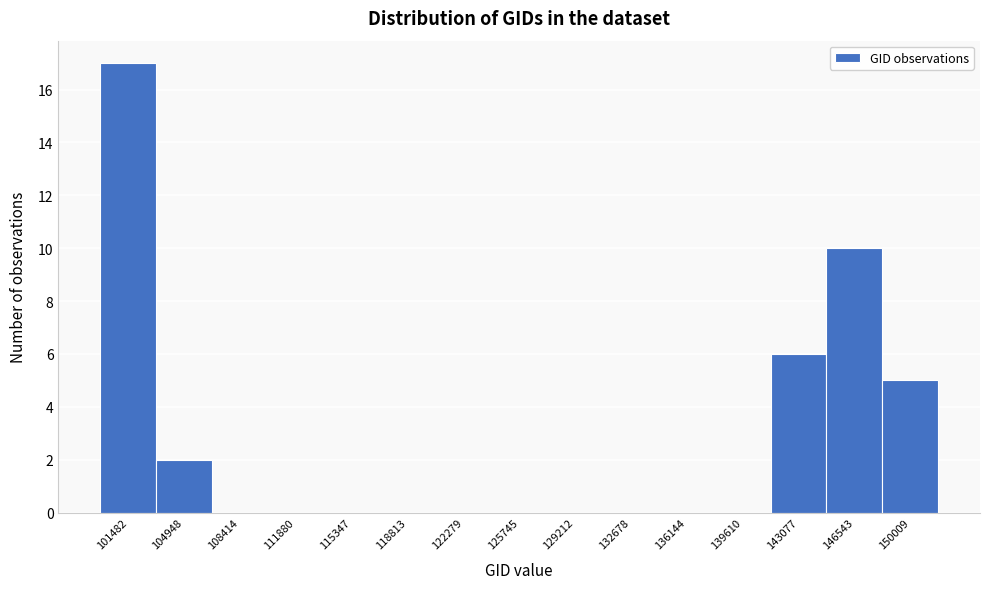

Reading left to right, what are all the values shown in this chart?

101482=17	104948=2	108414=0	111880=0	115347=0	118813=0	122279=0	125745=0	129212=0	132678=0	136144=0	139610=0	143077=6	146543=10	150009=5